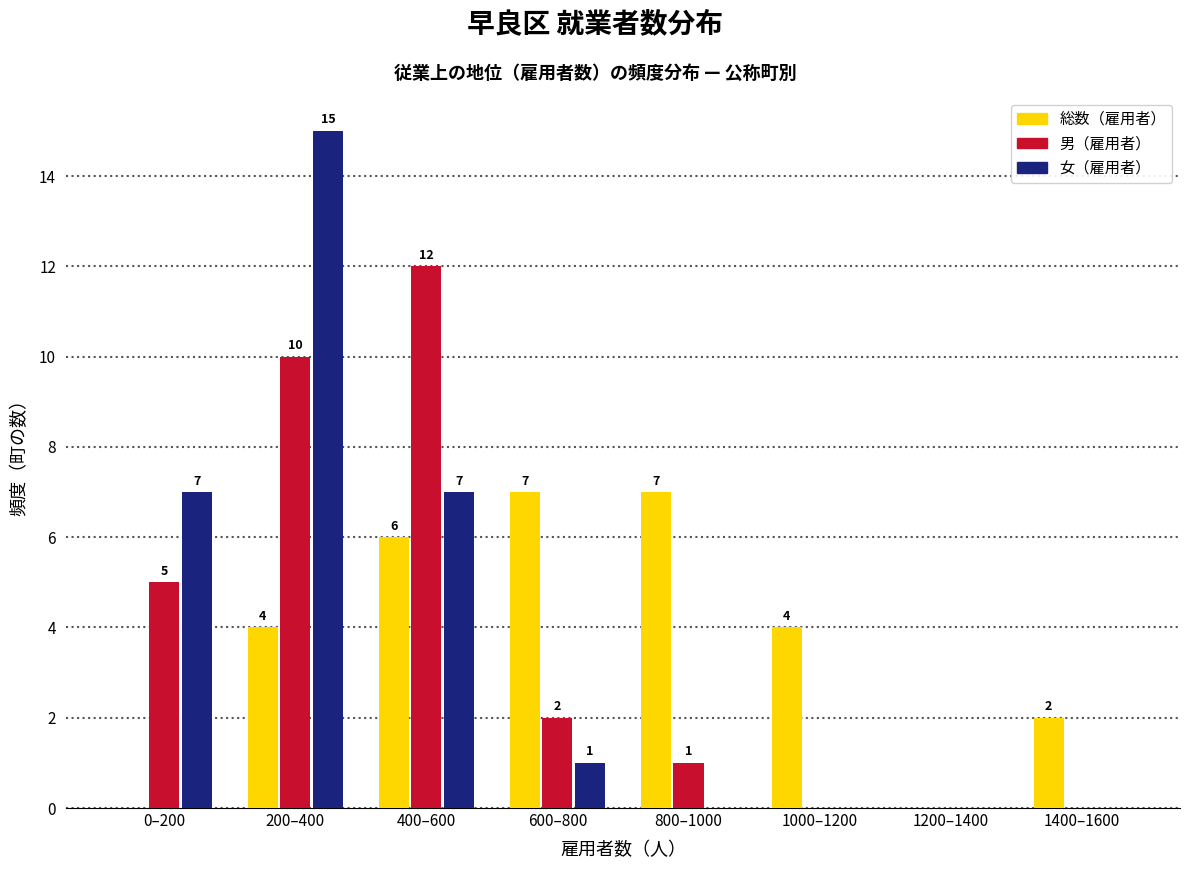

Reading left to right, extract all data points from this chart.

総数（雇用者）: 0–200=0	200–400=4	400–600=6	600–800=7	800–1000=7	1000–1200=4	1200–1400=0	1400–1600=2
男（雇用者）: 0–200=5	200–400=10	400–600=12	600–800=2	800–1000=1	1000–1200=0	1200–1400=0	1400–1600=0
女（雇用者）: 0–200=7	200–400=15	400–600=7	600–800=1	800–1000=0	1000–1200=0	1200–1400=0	1400–1600=0